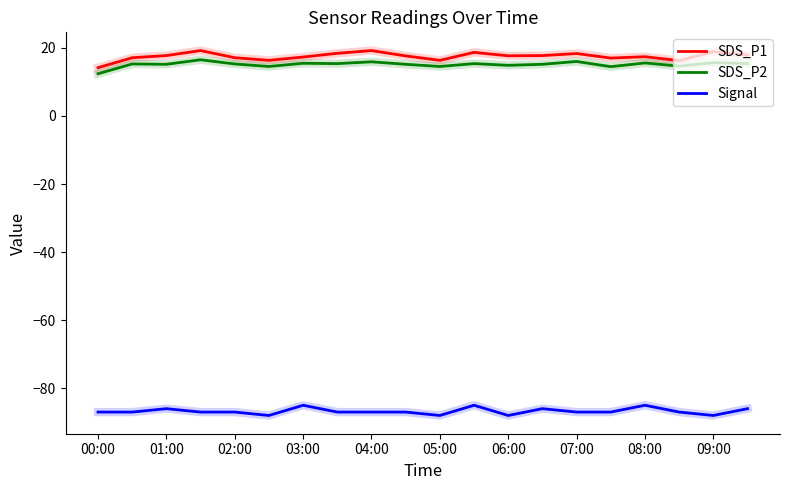

True or false: SDS_P2 and Signal cross at least once.

False